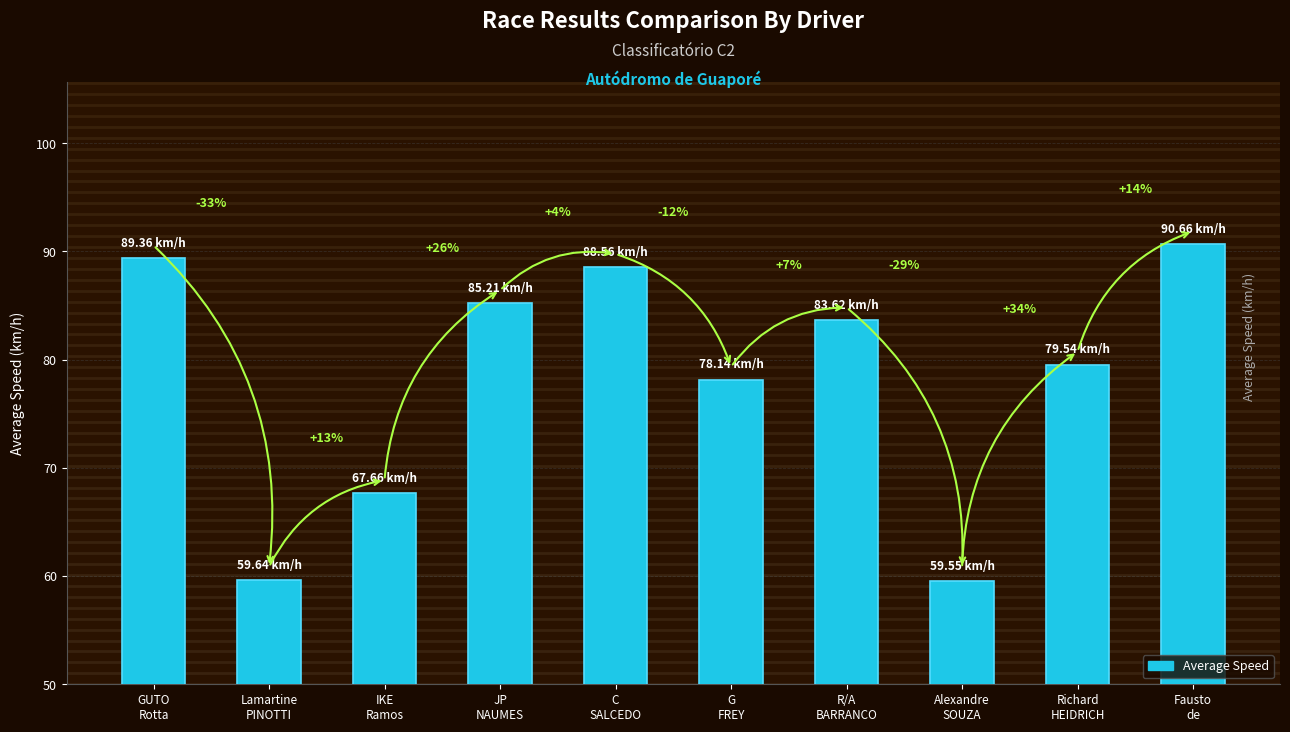

Are the bars horizontal?

No